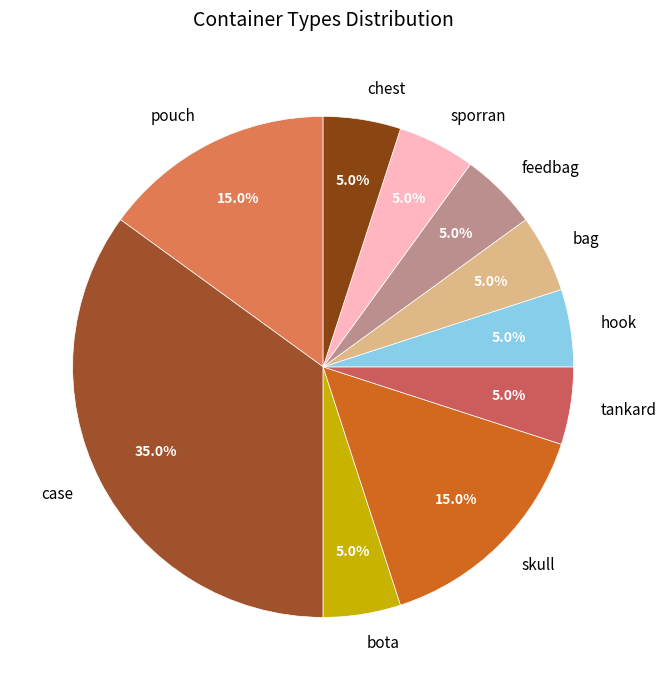

To the nearest percent, what portion does bag represent?

5%